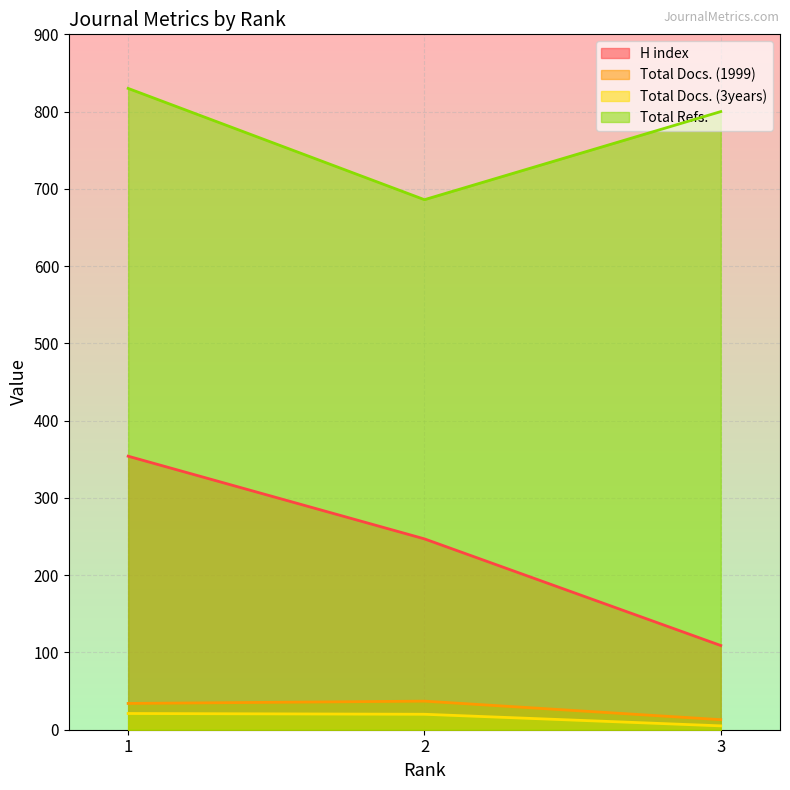

How many lines are shown in the chart?

4